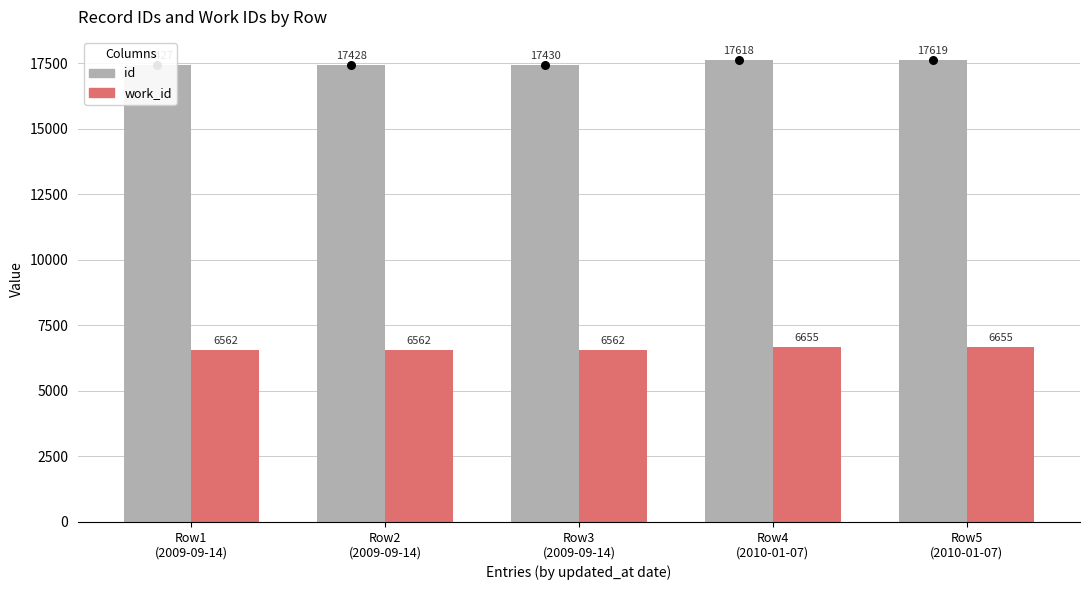

Which series has the largest total across all categories?

id